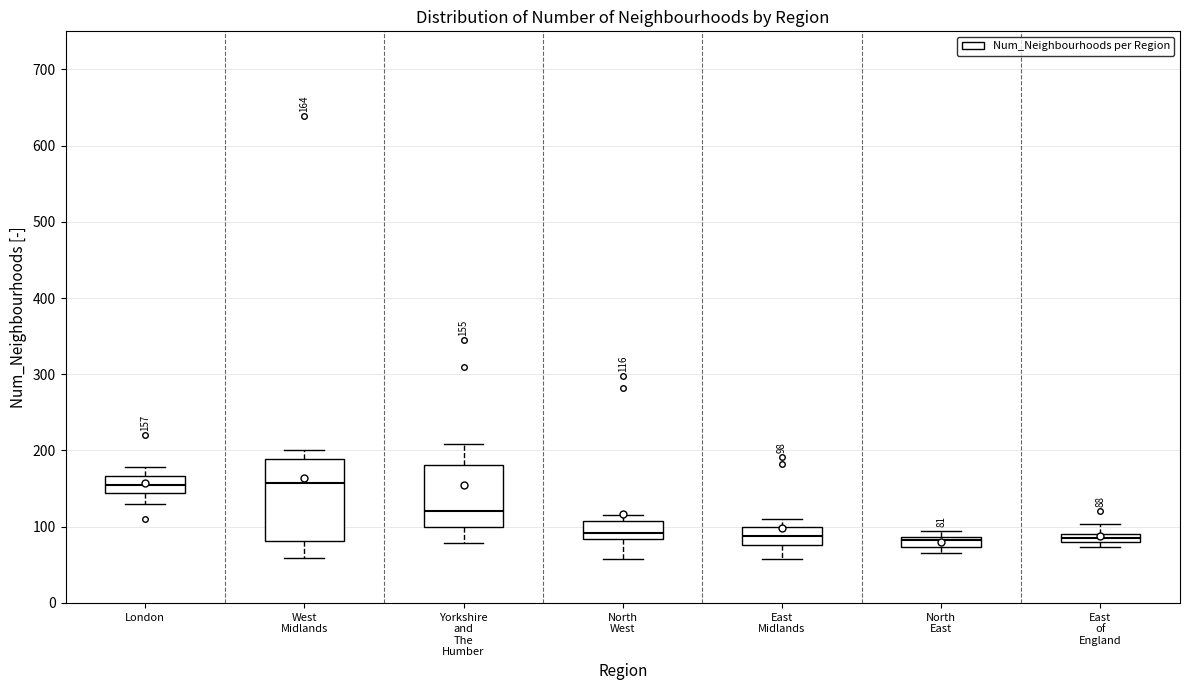

Comparing the boxes themselves (not the whiskers), which one is the tallest?

West Midlands